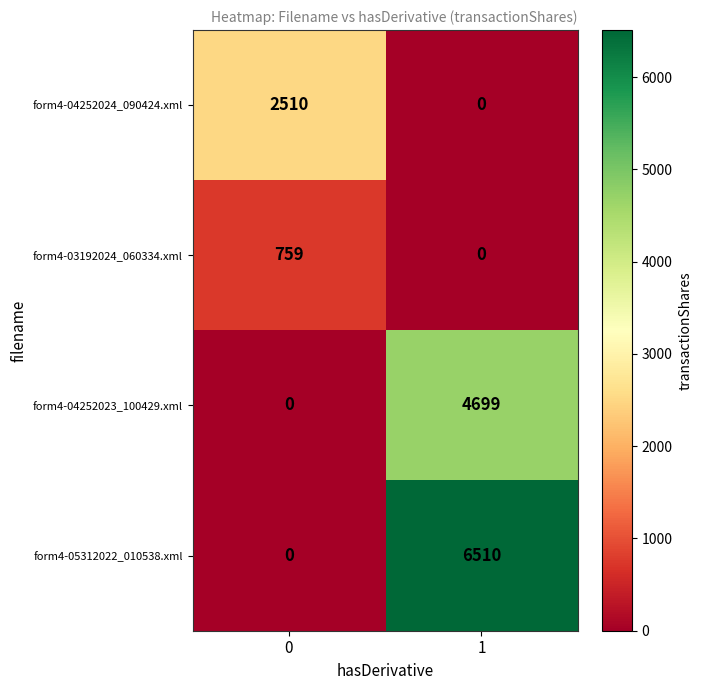

Reading left to right, what are all the values shown in this chart?

form4-04252024_090424.xml: 0=2510	1=0
form4-03192024_060334.xml: 0=759	1=0
form4-04252023_100429.xml: 0=0	1=4699
form4-05312022_010538.xml: 0=0	1=6510